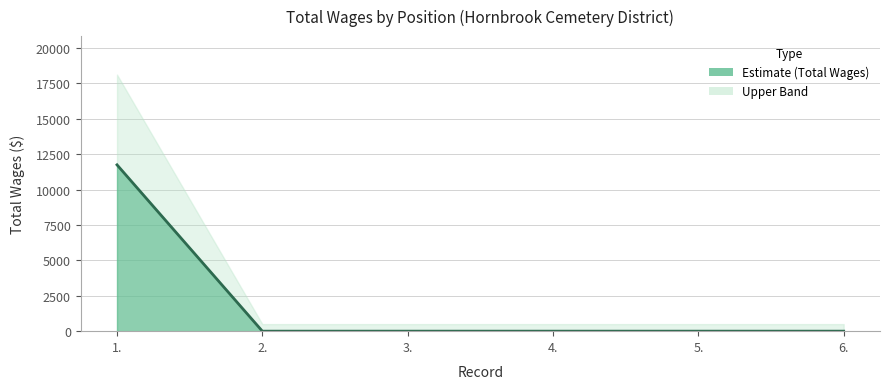

Which label corresponds to the largest value in the chart?

1.